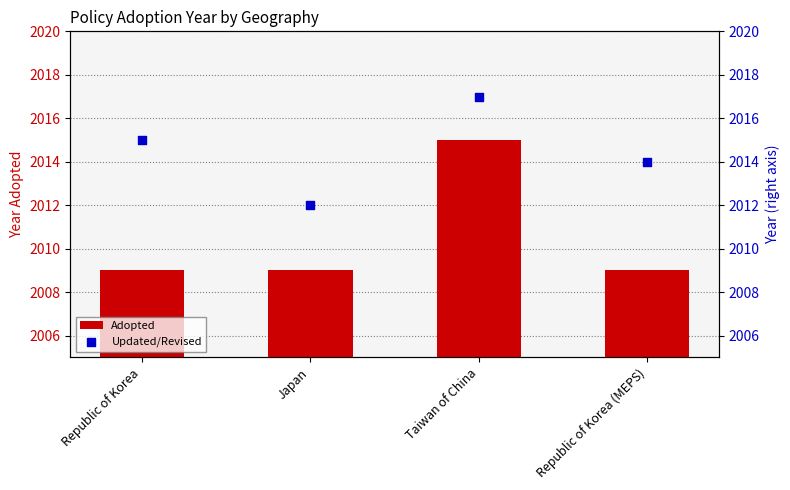

Which series contains the highest Y value?

Updated/Revised